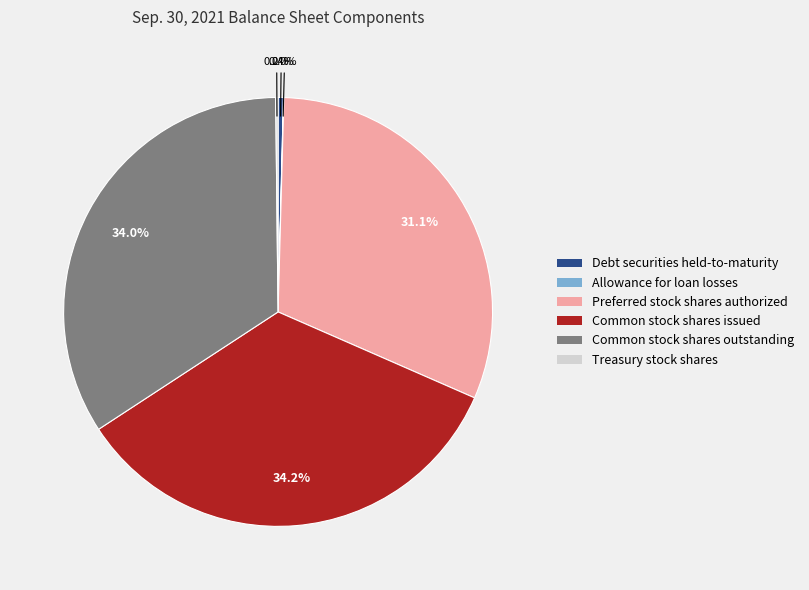

Is there any slice that represents more than half of the pie?

No